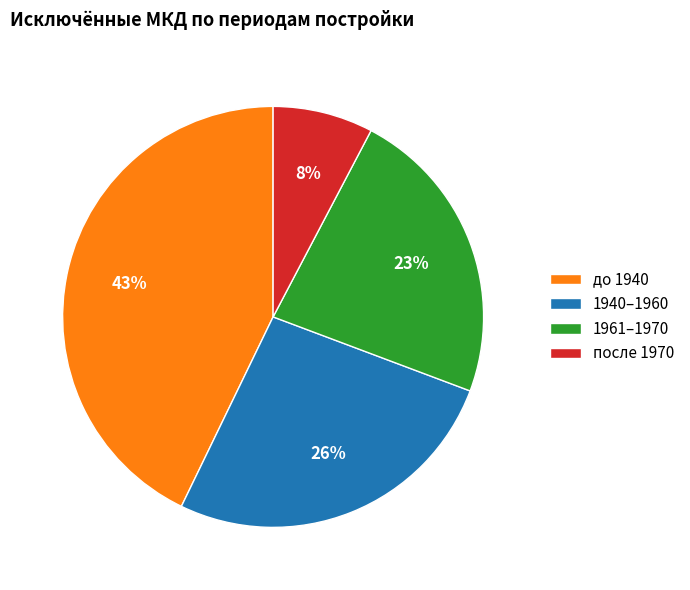

What is the ratio of the value at 1940–1960 to the value at 1961–1970?

1.1